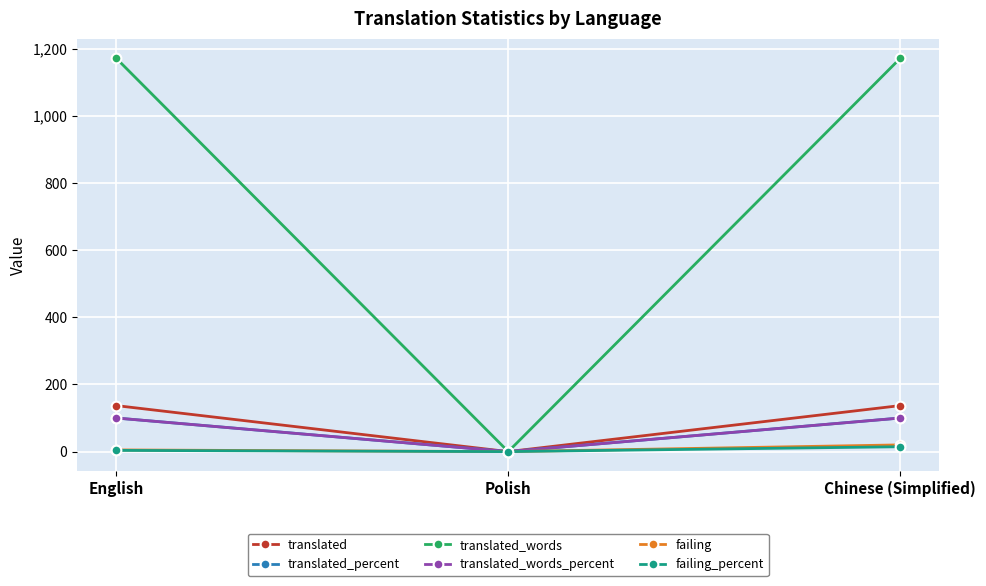

What is the approximate value of translated_words at English?

1171.0